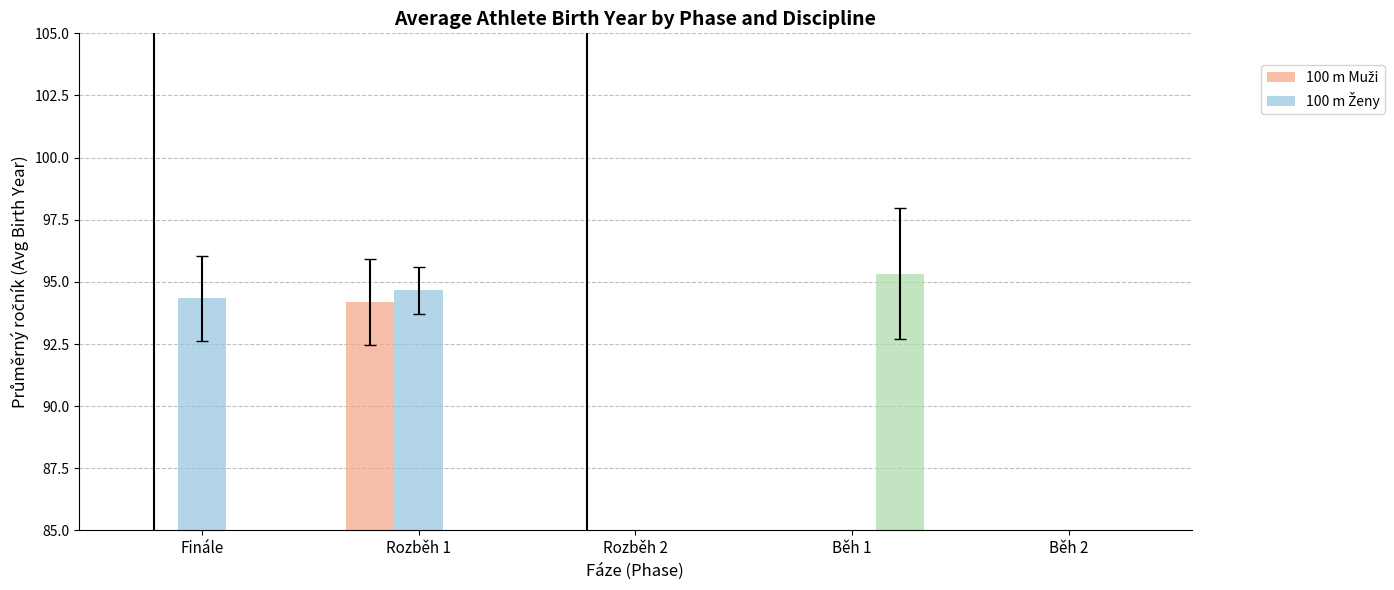

What is the difference between the maximum and minimum values in the Ostatní series?

1.0